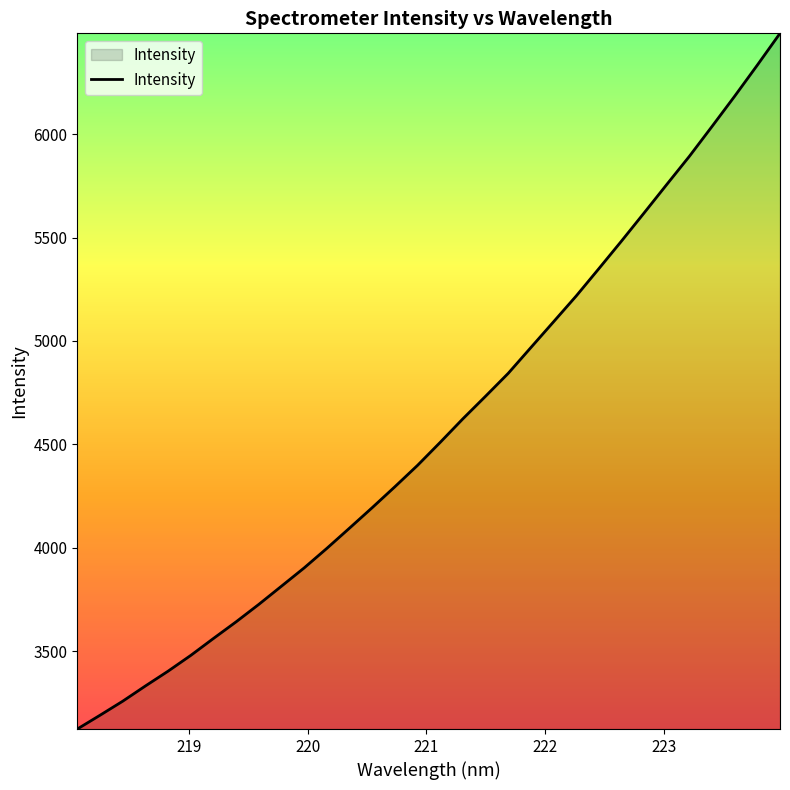

What is the smallest value displayed?

3123.3